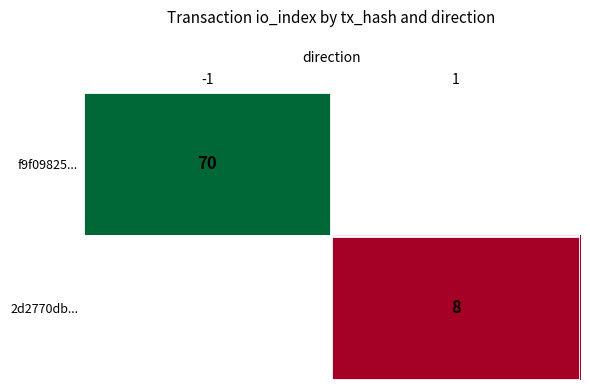

The value of 2d2770db... at 1 is 8. True or false?

True